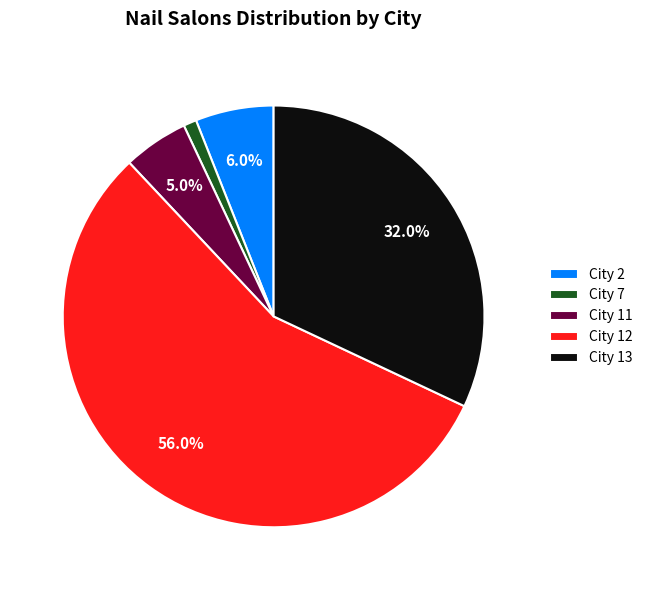

Between City 7 and City 13, which is larger?

City 13